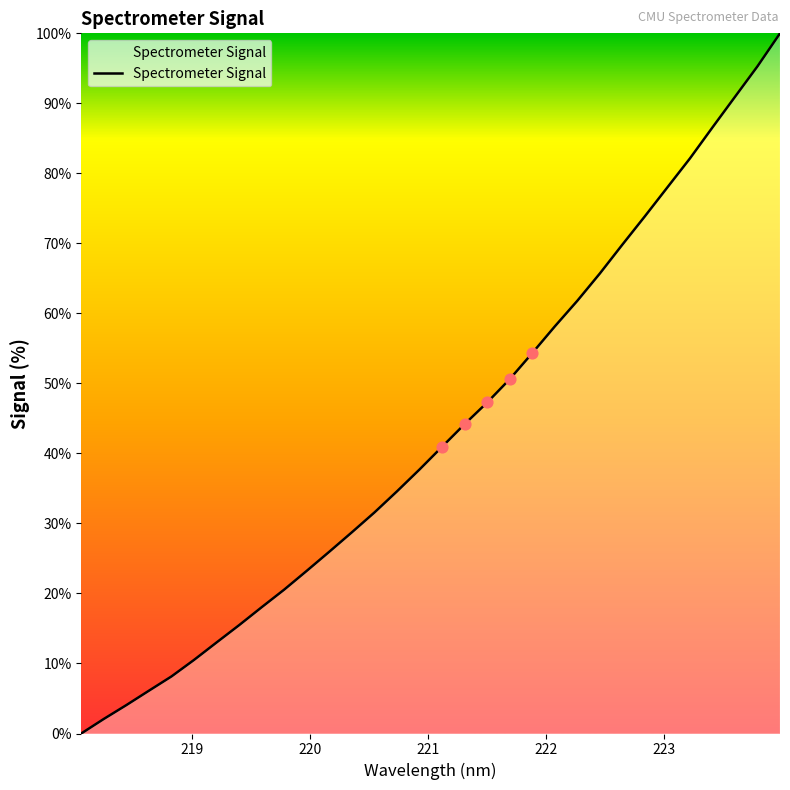

What is the maximum value shown in the chart?

100.0